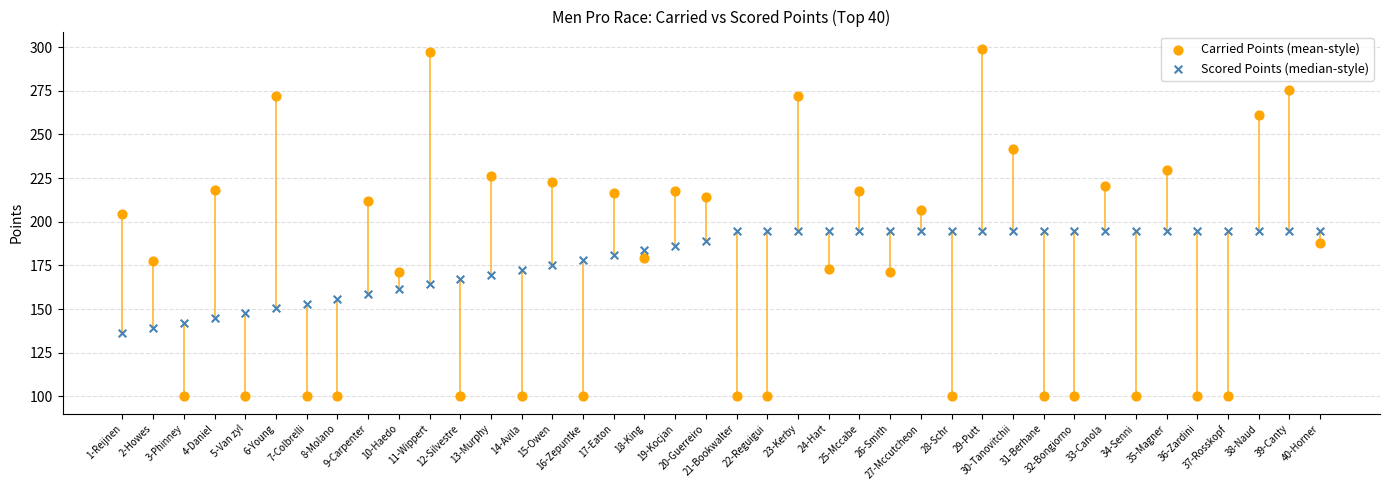

Which series reaches the maximum Y coordinate?

Carried Points (mean-style)